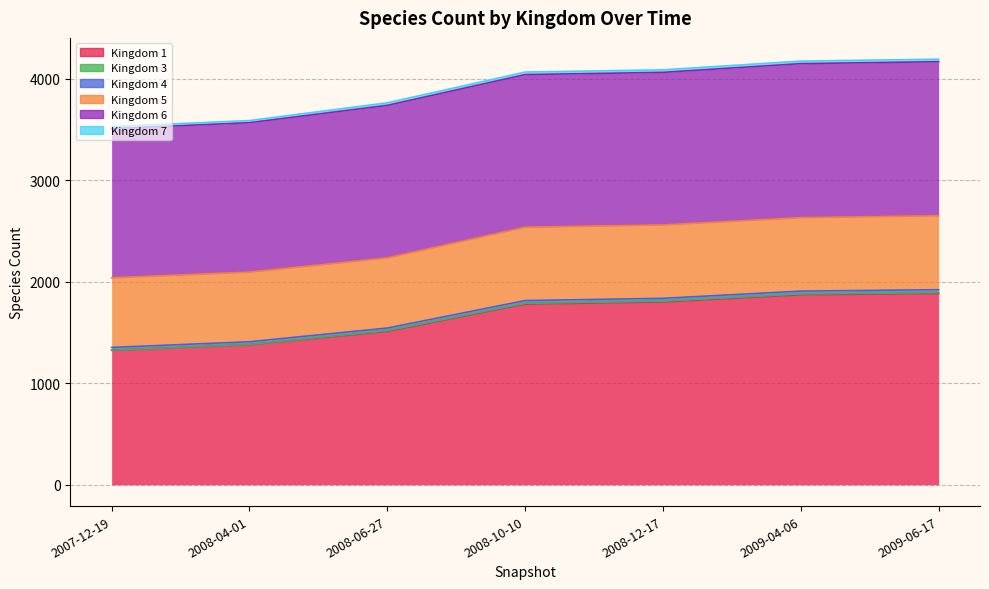

Is it true that 4 equals 29 at 2008-12-17?

True